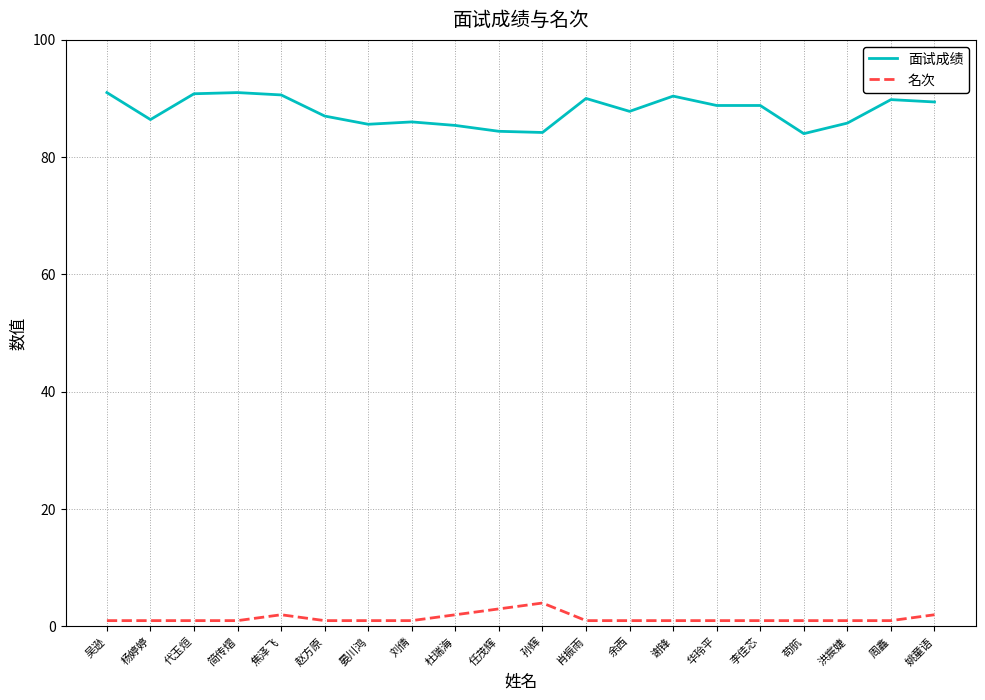

At 晏川鸿, list the series in order from smallest to largest.

名次, 面试成绩